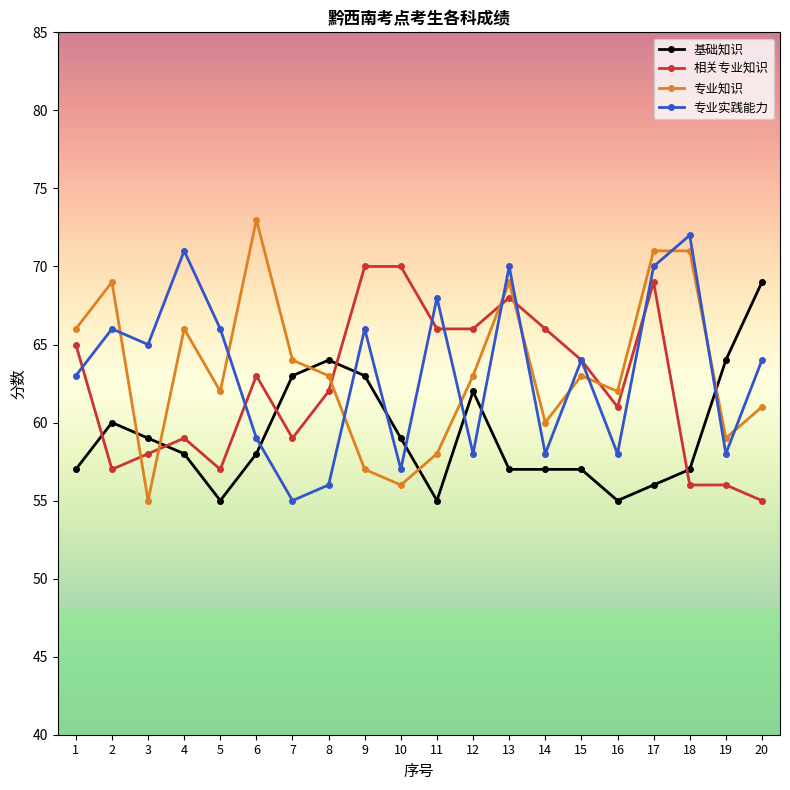

What is the total value across all series at 20?

249